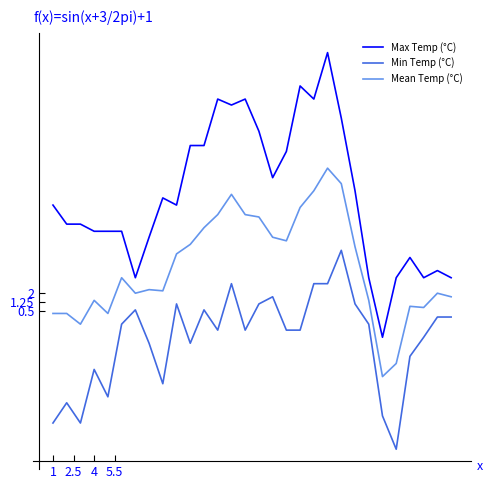

Rank the series by their average value, from highest to lowest.

Max Temp (°C), Mean Temp (°C), Min Temp (°C)